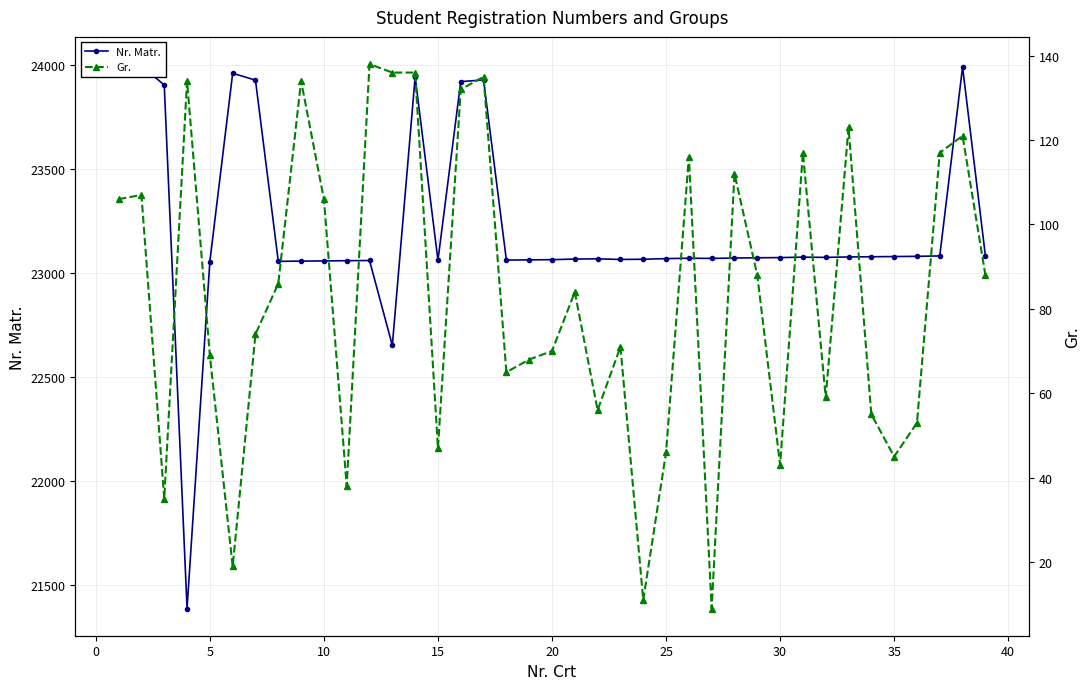

Is the value of Nr. Matr. at 5 greater than the value of Gr. at 28?

Yes